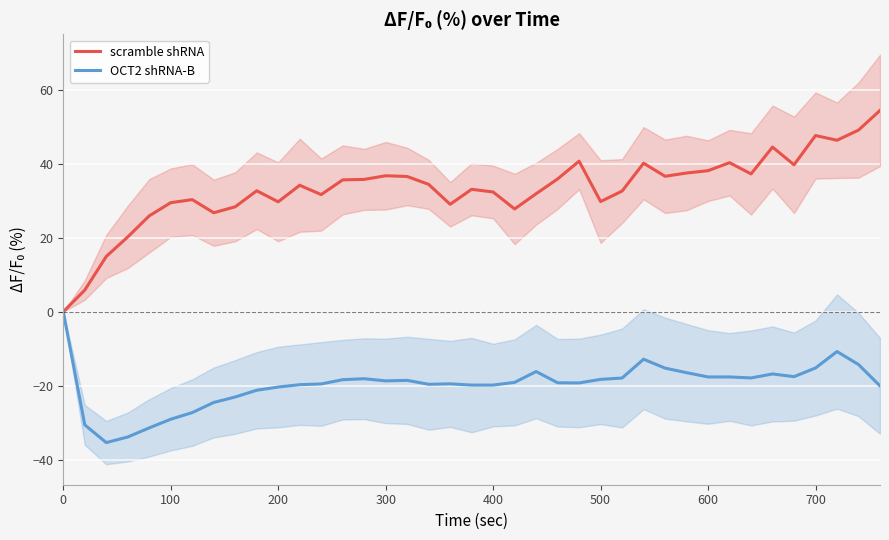

What is the highest value of the scramble shRNA series?

54.4